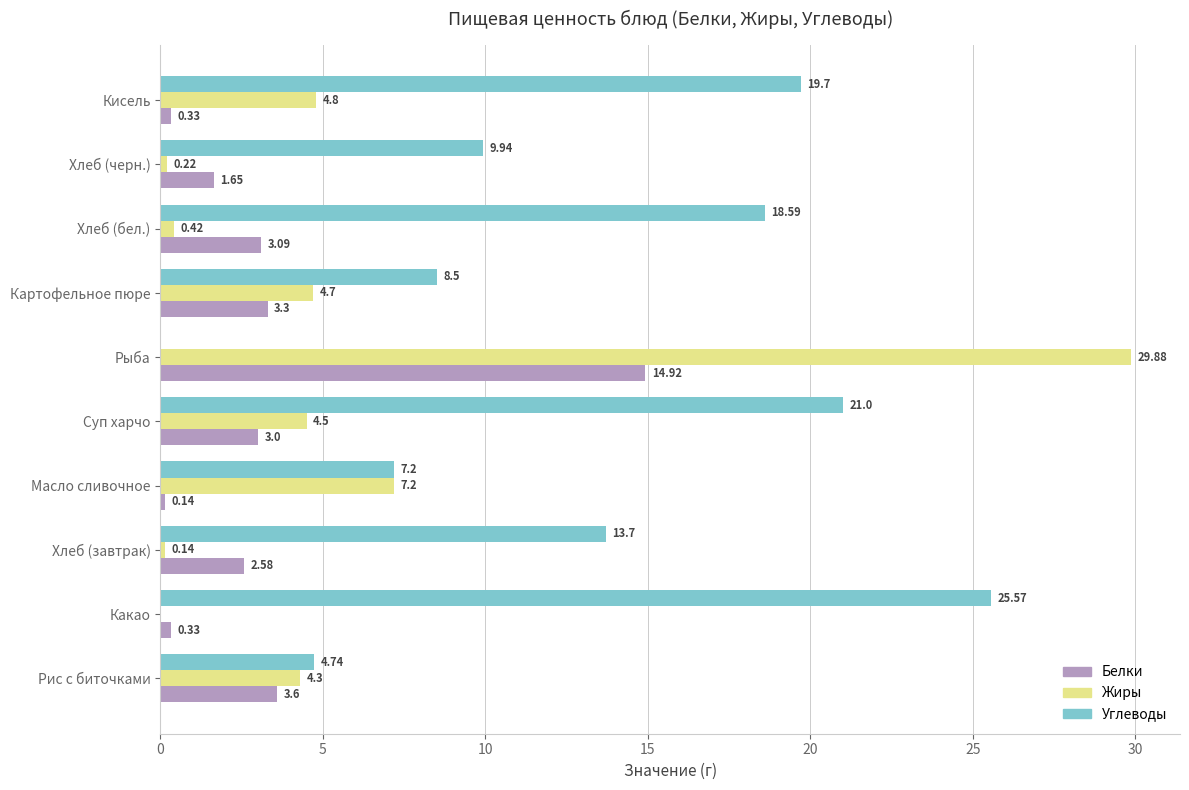

What is the sum of all Жиры values?

56.2